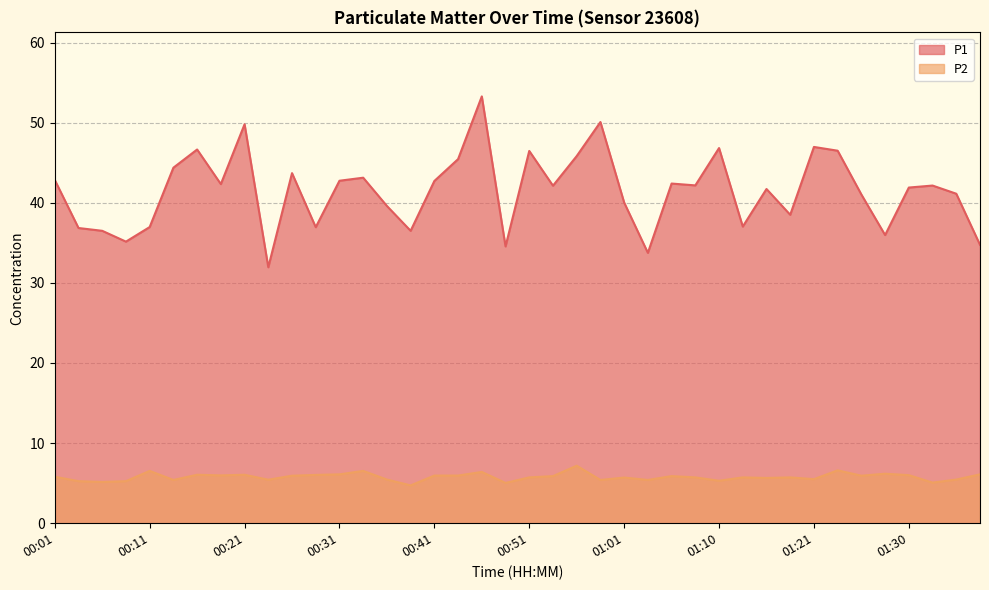

True or false: P2 and P1 cross at least once.

False